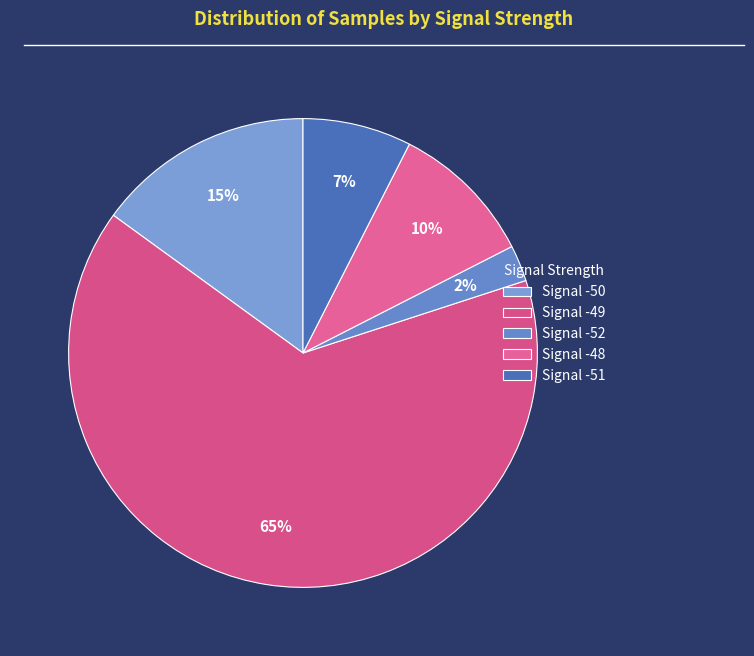

How many segments does this pie chart have?

5